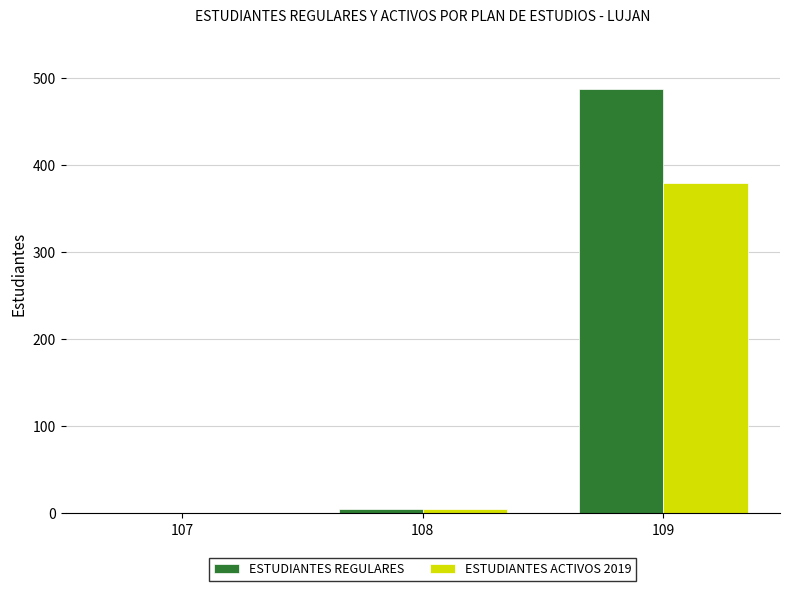

Which series changed the most between 107 and 109?

ESTUDIANTES REGULARES